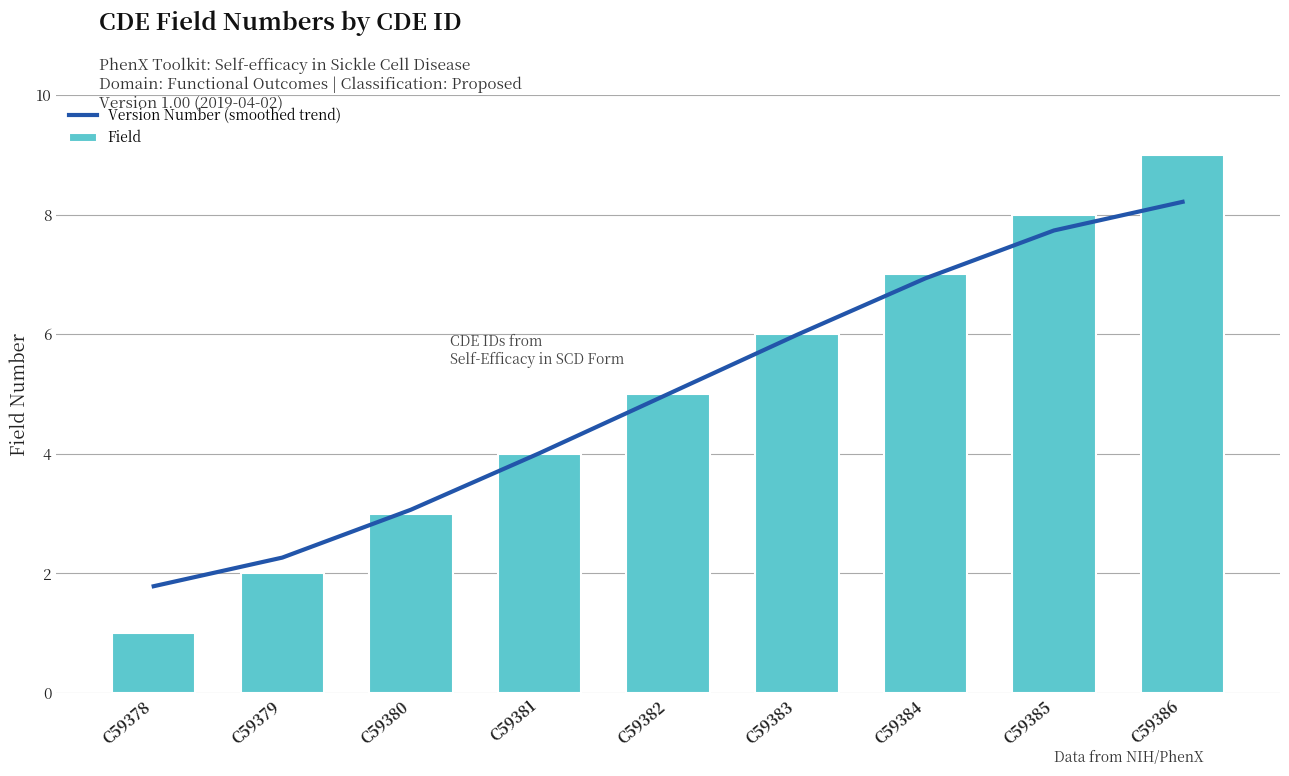

Reading left to right, transcribe all the data shown in this chart.

Version Number (smoothed trend): C59378=1.8	C59379=2.3	C59380=3.1	C59381=4.0	C59382=5.0	C59383=6.0	C59384=6.9	C59385=7.7	C59386=8.2
Field: C59378=1.0	C59379=2.0	C59380=3.0	C59381=4.0	C59382=5.0	C59383=6.0	C59384=7.0	C59385=8.0	C59386=9.0